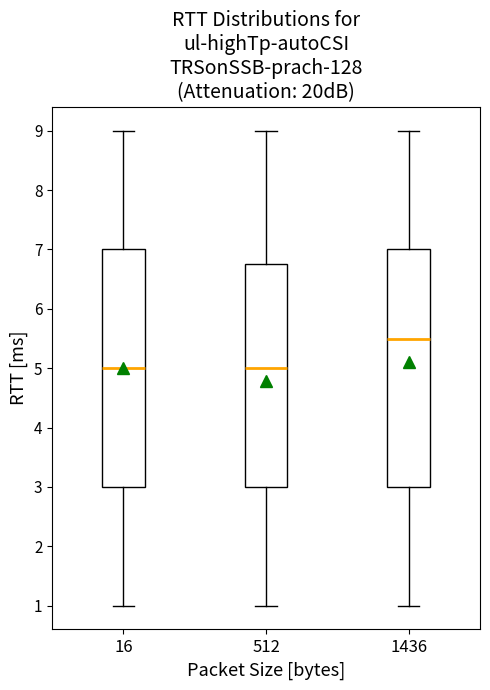

Reading left to right, transcribe this box plot: for each box, give where its median line is, the range the box spans, and where its two whiskers end, as read against the y-axis. The values are not printed on the chart, so give them approximately, as read against the axis.

16: median 5.0, box 3.0 to 7.0, whiskers 1.0 to 9.0
512: median 5.0, box 3.0 to 6.8, whiskers 1.0 to 9.0
1436: median 5.5, box 3.0 to 7.0, whiskers 1.0 to 9.0